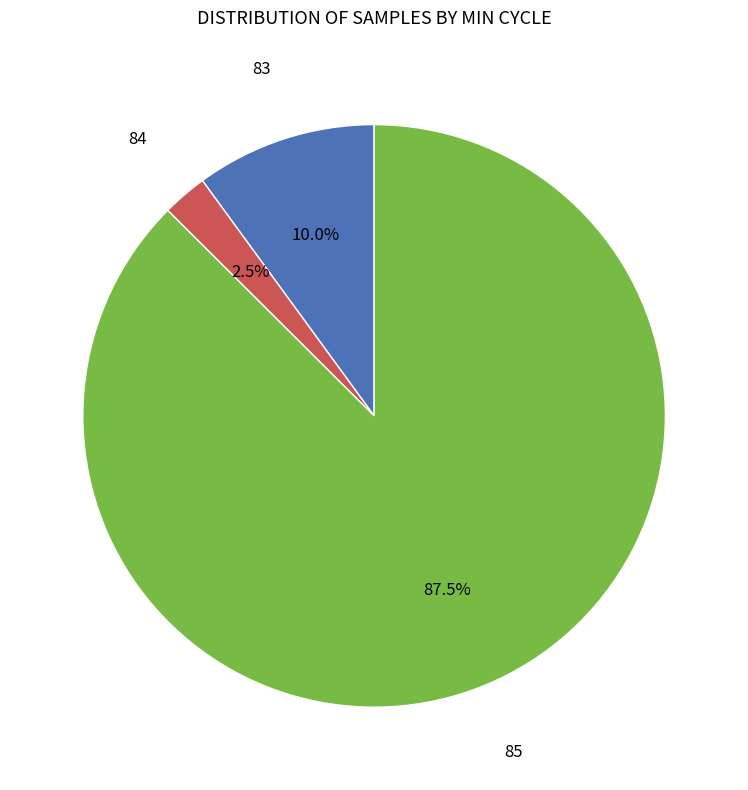

Is there any slice that represents more than half of the pie?

Yes